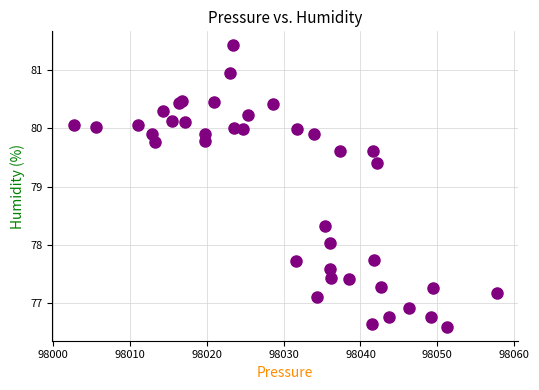

What Y value in the scatter plot is closest to 79?

79.4